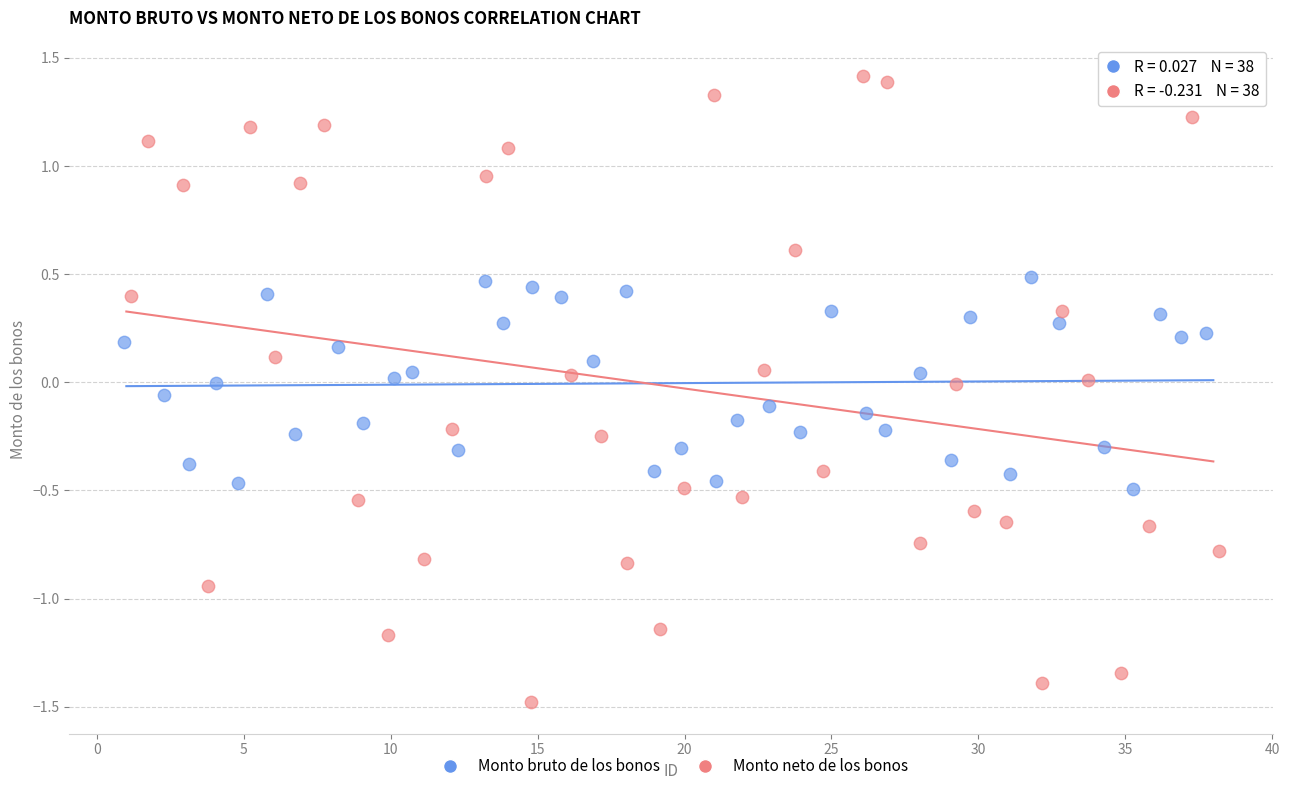

Which series has the widest spread of Y values?

Monto neto de los bonos